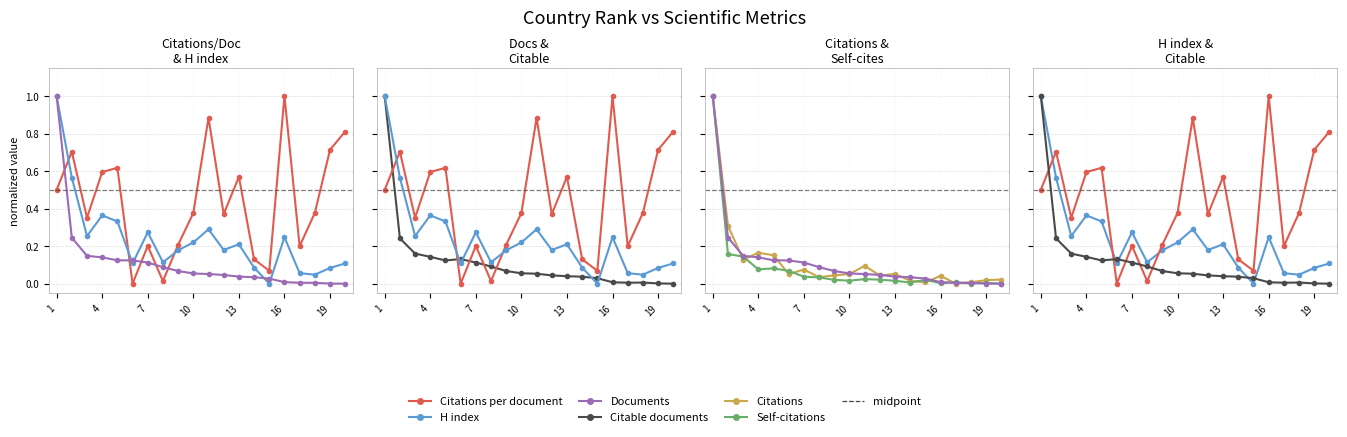

How many intersections are there between Citable documents and Documents?

9